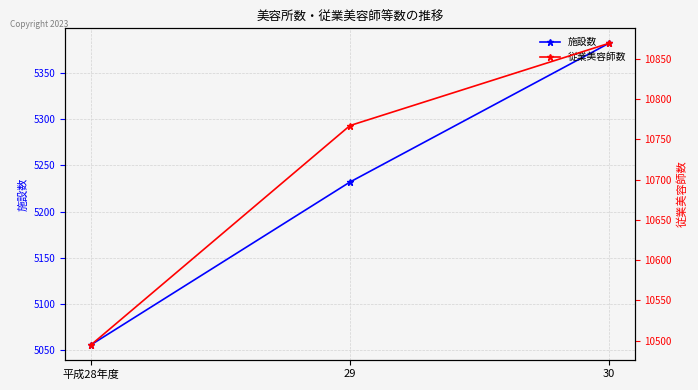

Rank the series by their maximum value, from highest to lowest.

従業美容師数, 施設数